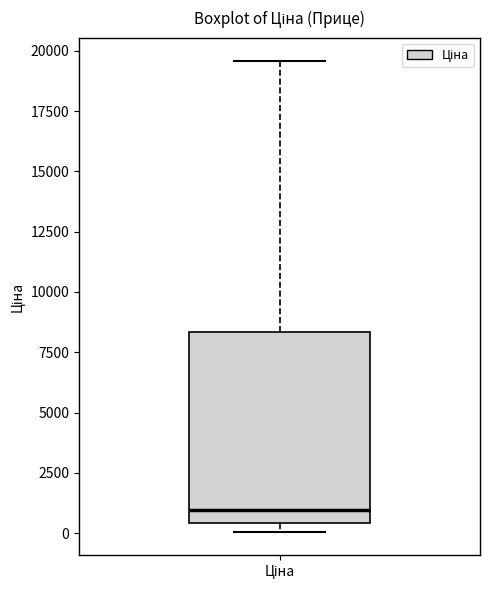

Transcribe this box plot: give where the median line is, the range the box spans, and where the two whiskers end, as read against the y-axis. The values are not printed on the chart, so give them approximately, as read against the axis.

median 1000, box 500 to 8500, whiskers 0 to 19500